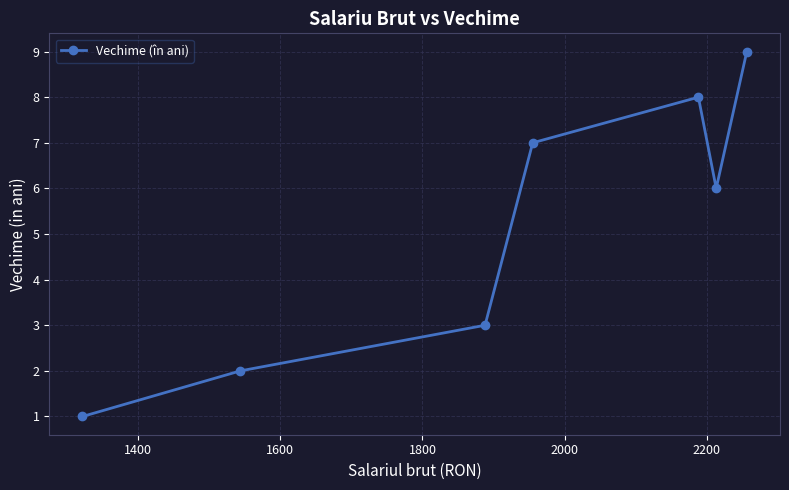

What is the difference between the maximum and minimum values?

8